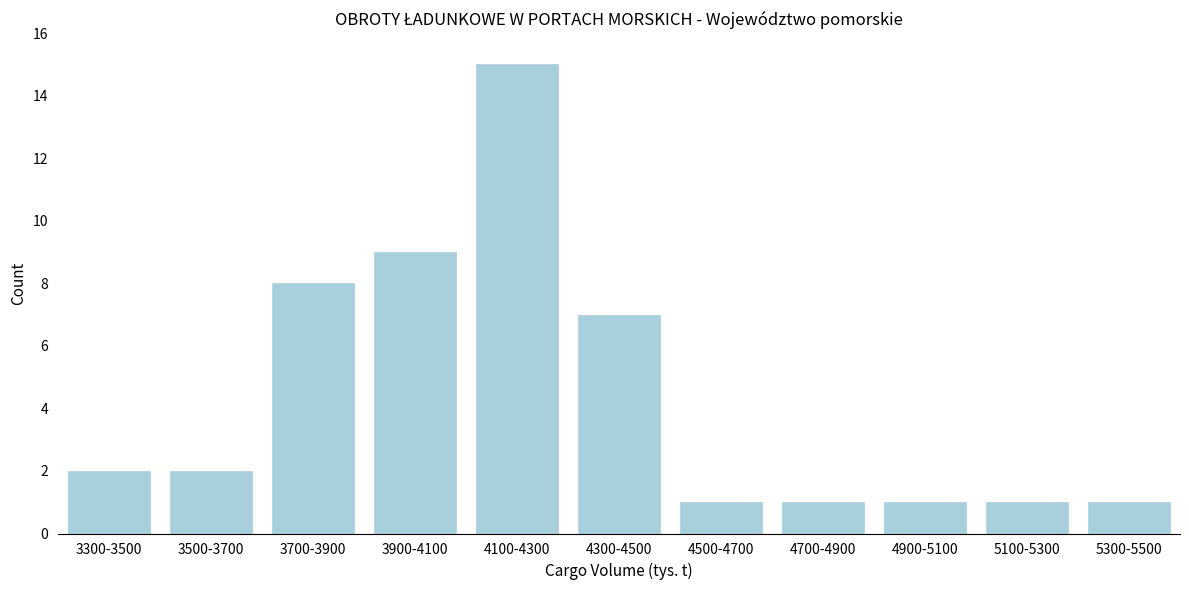

Reading left to right, transcribe all the data shown in this chart.

3300-3500=2	3500-3700=2	3700-3900=8	3900-4100=9	4100-4300=15	4300-4500=7	4500-4700=1	4700-4900=1	4900-5100=1	5100-5300=1	5300-5500=1